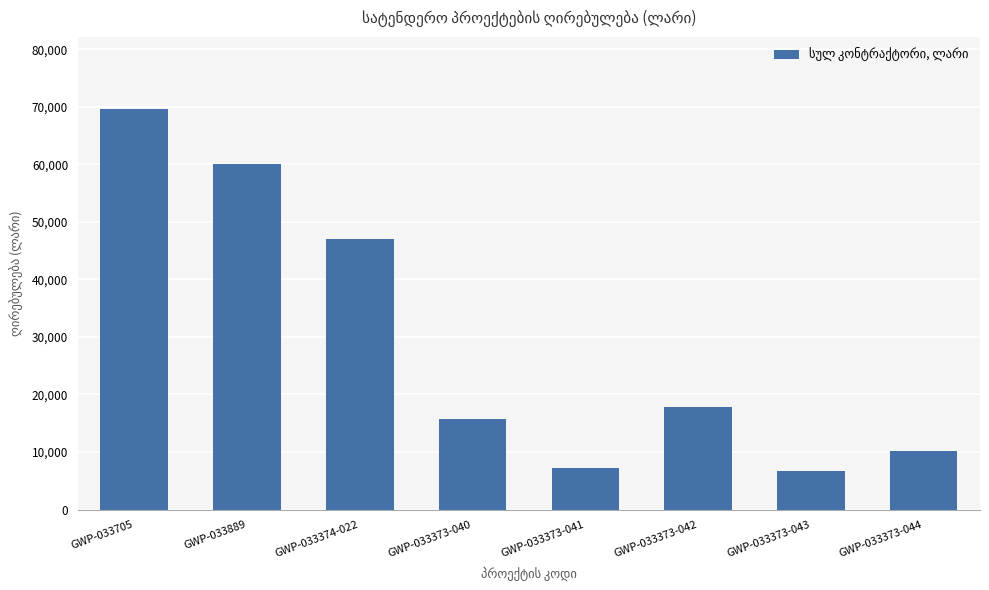

The chart shows a value of 48400.1 at GWP-033705. True or false?

False